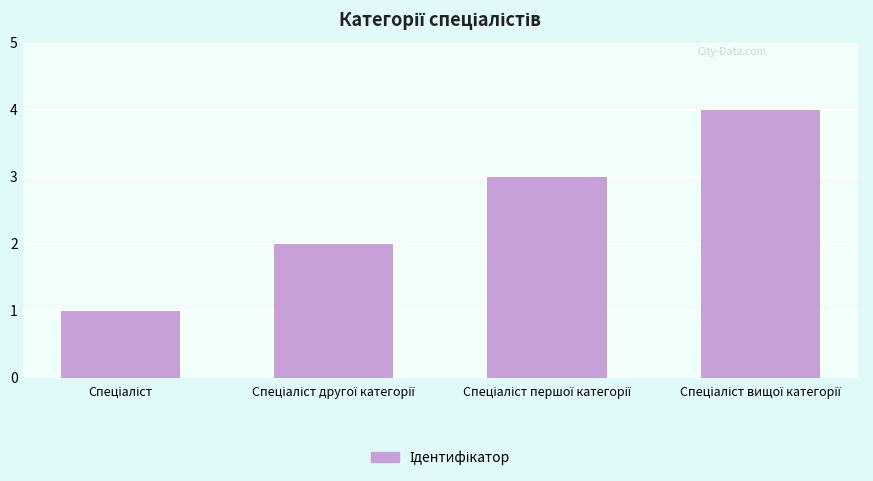

What is the greatest value displayed?

4